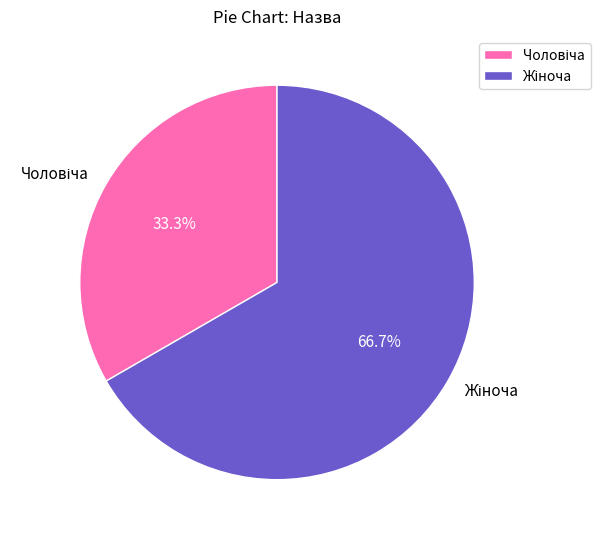

Is there any slice that represents more than half of the pie?

Yes